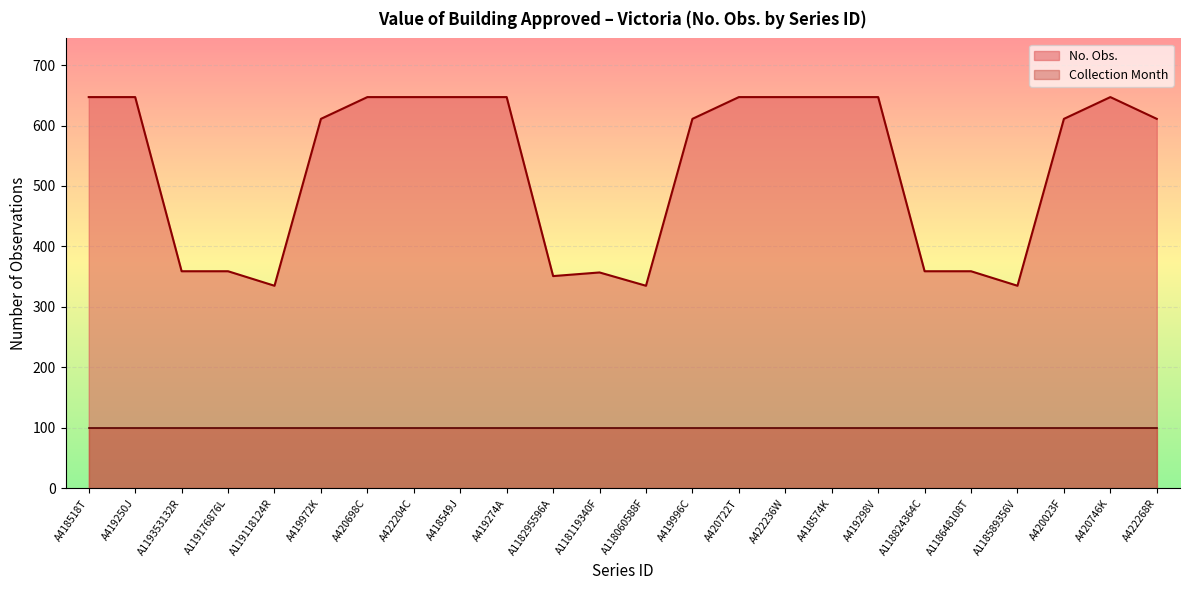

What value does the data have at A420023F?

611